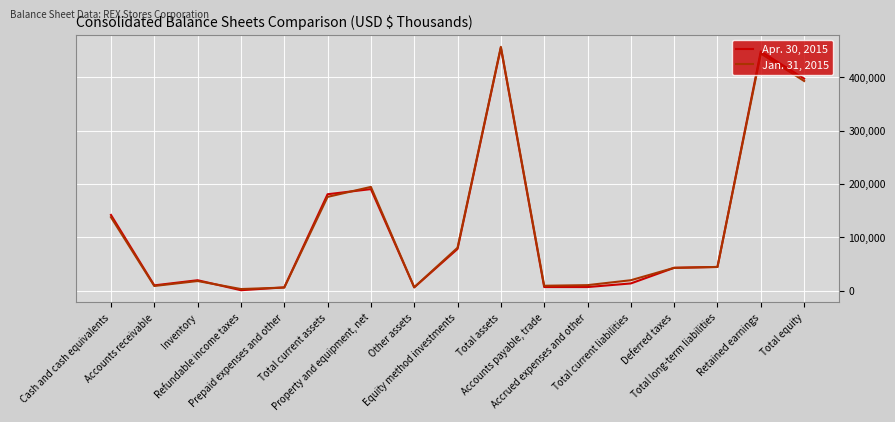

True or false: Jan. 31, 2015 and Apr. 30, 2015 intersect in this chart.

True